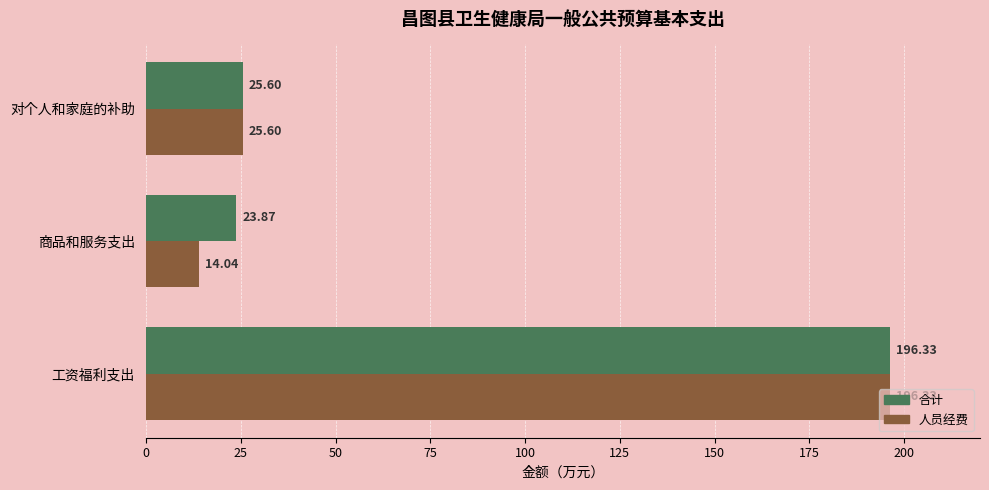

What is the difference between the highest and lowest values at 商品和服务支出?

9.8